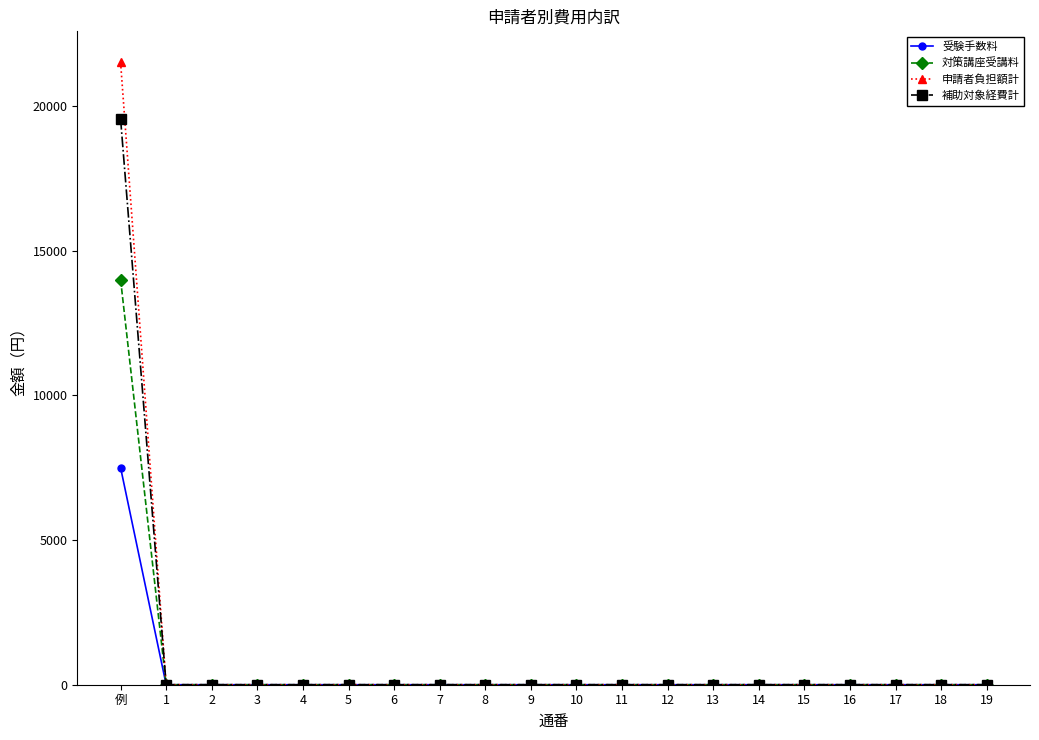

Does the chart have visible grid lines?

No